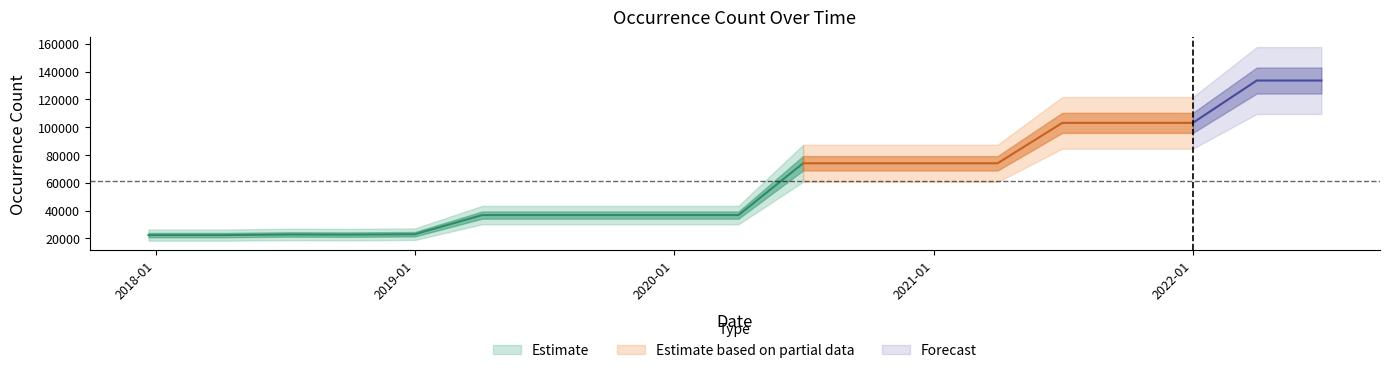

Reading right to left, list all the values displayed in this chart.

2022-07-01=133633	2022-04-01=133633	2022-01-01=103158	2021-10-01=103158	2021-07-01=103158	2021-04-01=74069	2021-01-01=74069	2020-10-01=74069	2020-07-01=74069	2020-04-01=36800	2020-01-01=36800	2019-10-09=36800	2019-07-01=36800	2019-04-06=36800	2019-01-01=23029	2018-09-28=22752	2018-07-11=22860	2018-04-09=22409	2017-12-22=22409